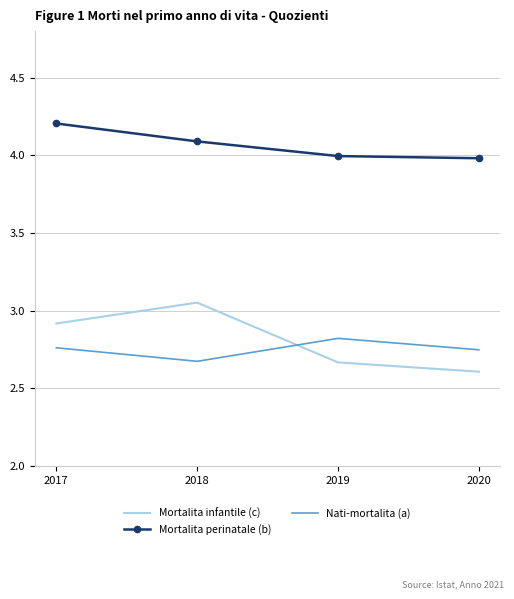

At which category is the sum across all series the highest?

2017